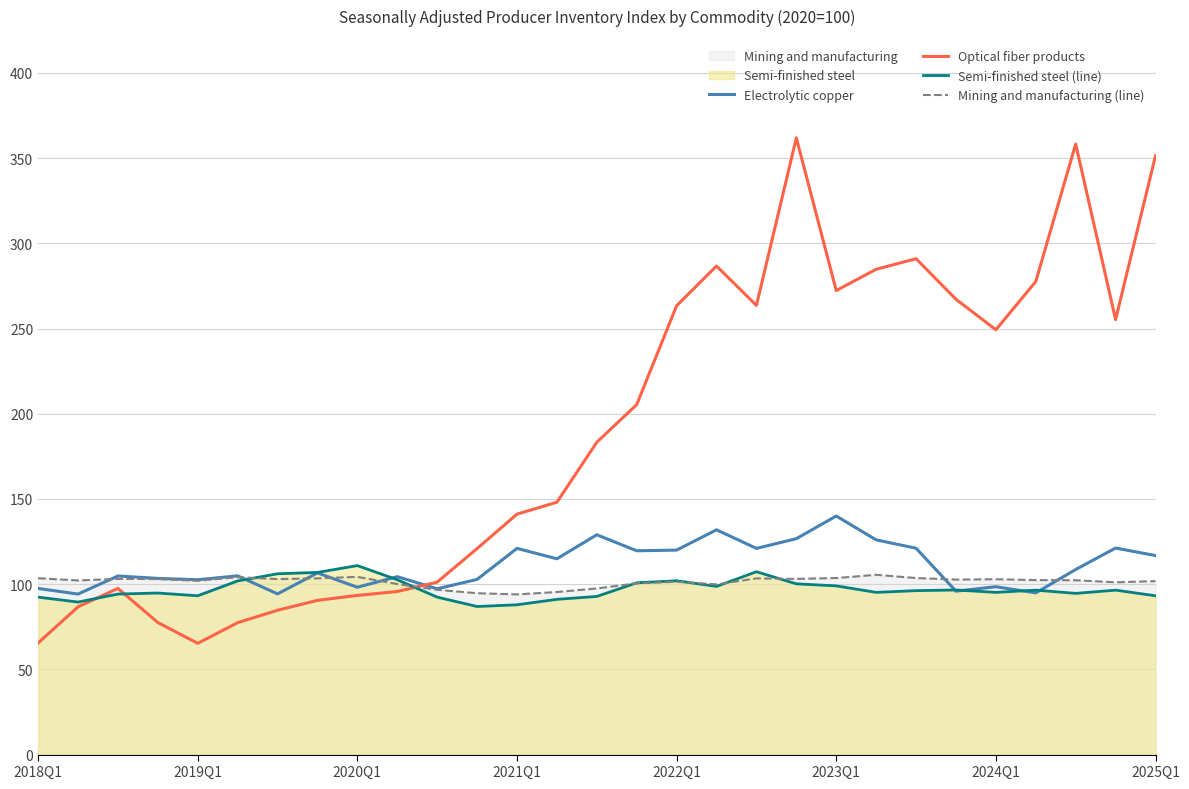

Which series has the largest range (max minus min)?

Optical fiber products